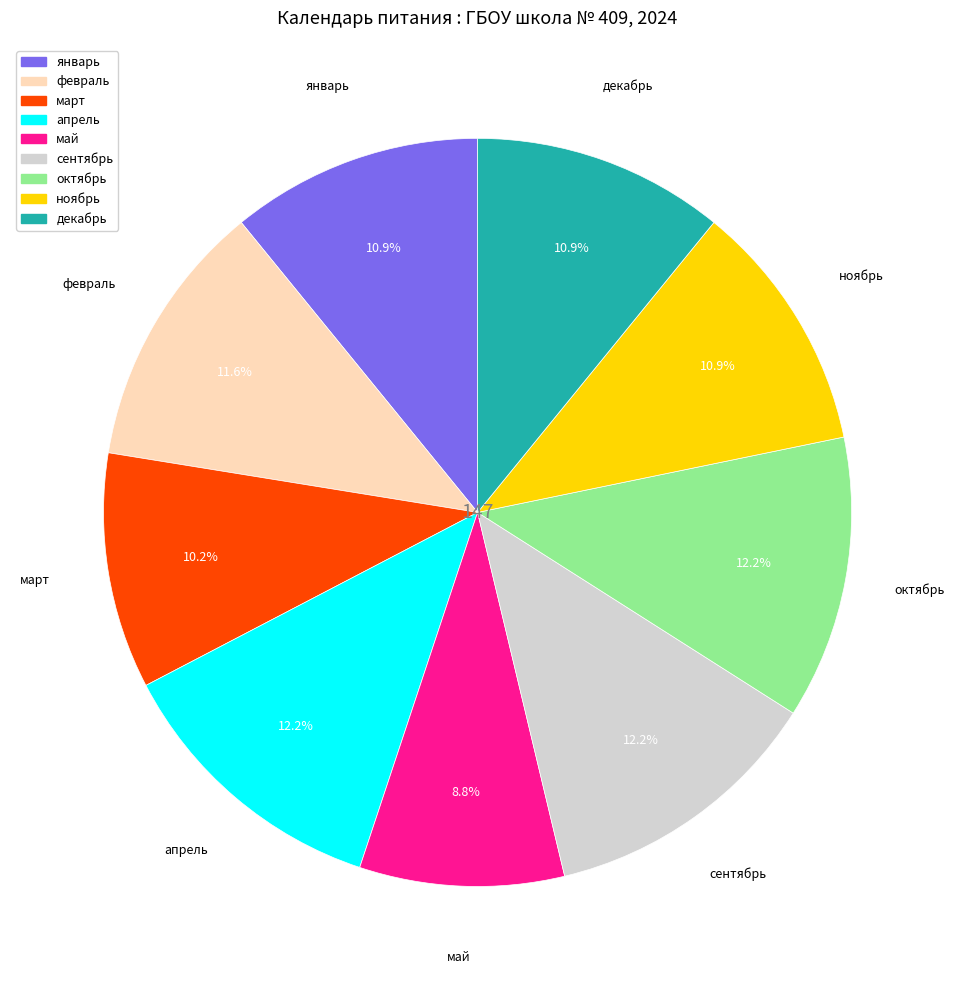

How much of the chart is everything except март?

89.8%